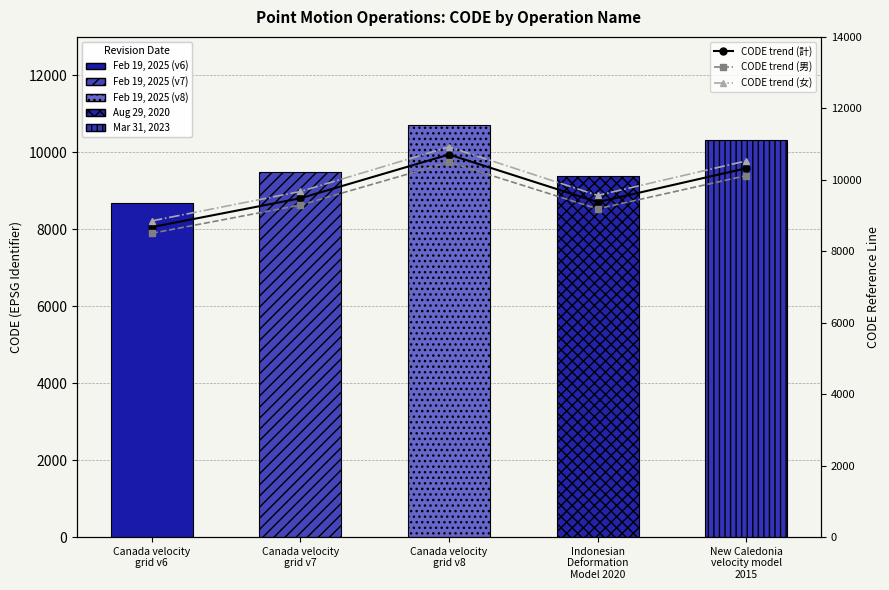

At which category is the sum across all series the highest?

Canada velocity
grid v8